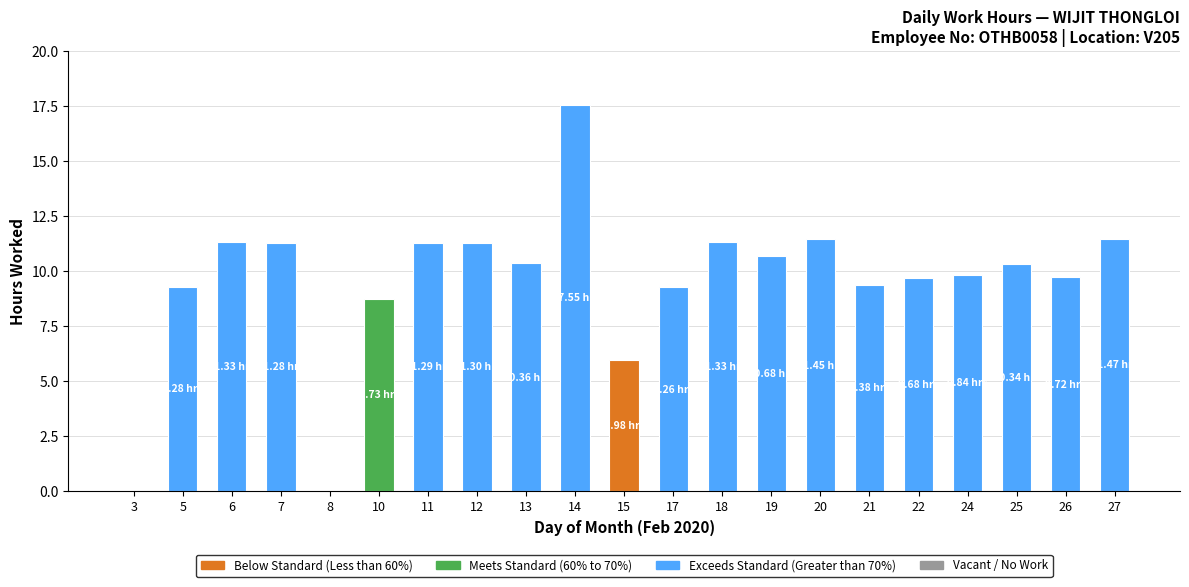

What is the sum of the values at 5 and 25?

19.6